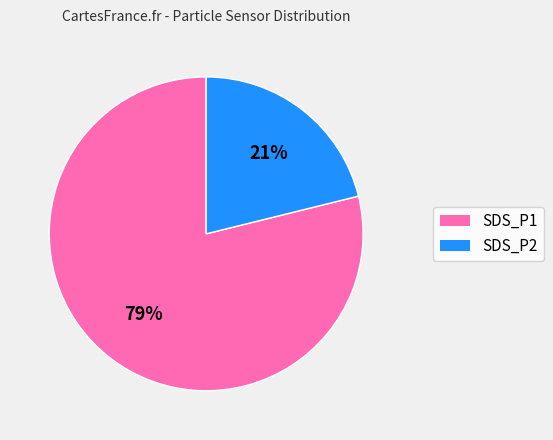

Is there a majority slice in this chart?

Yes